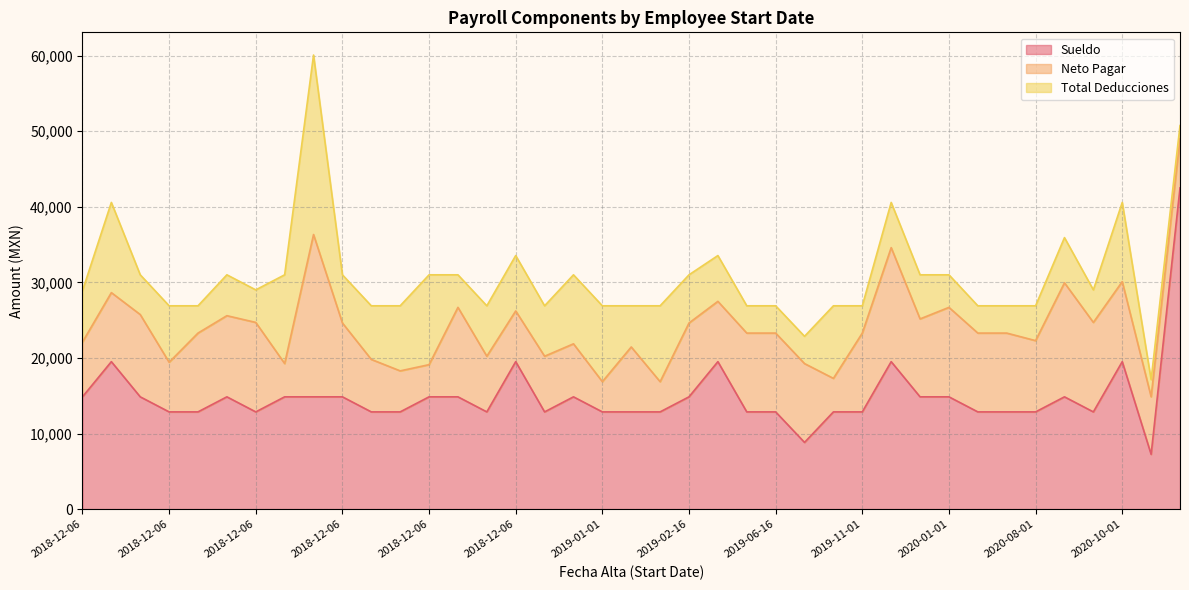

What is the label of the 36th point from the right?

2018-12-06